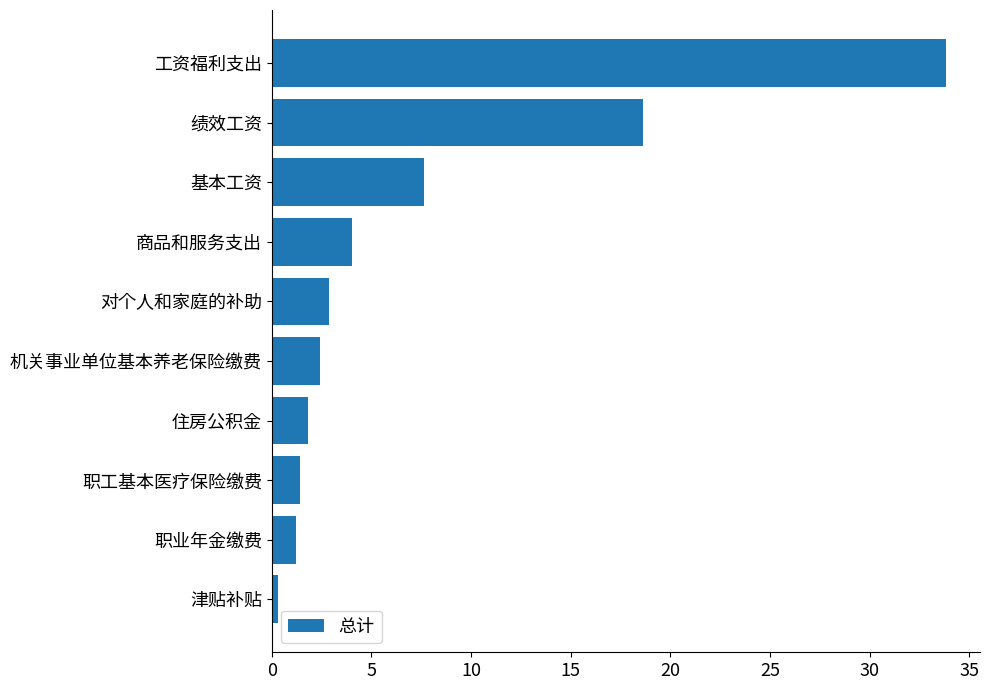

Count the number of values greater than 2.

6